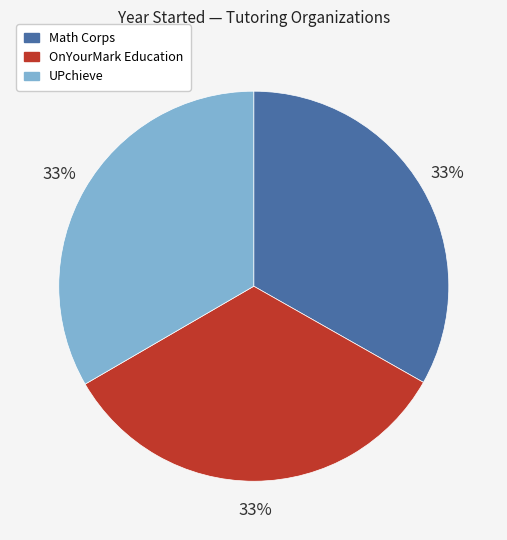

To the nearest percent, what is the combined percentage of Math Corps and OnYourMark Education?

67%